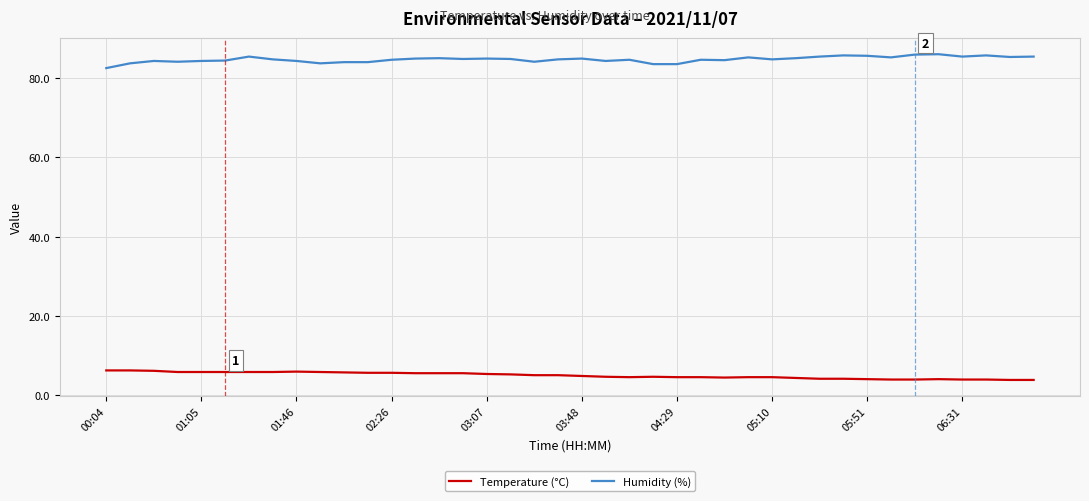

What is the difference between the maximum and minimum values in the Humidity (%) series?

3.5